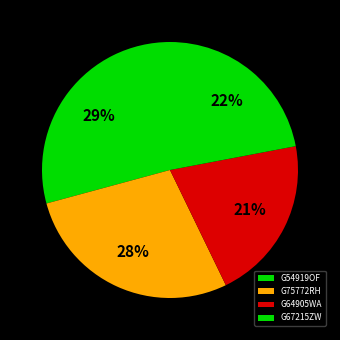

The G75772RH slice represents 28% of the pie. True or false?

True